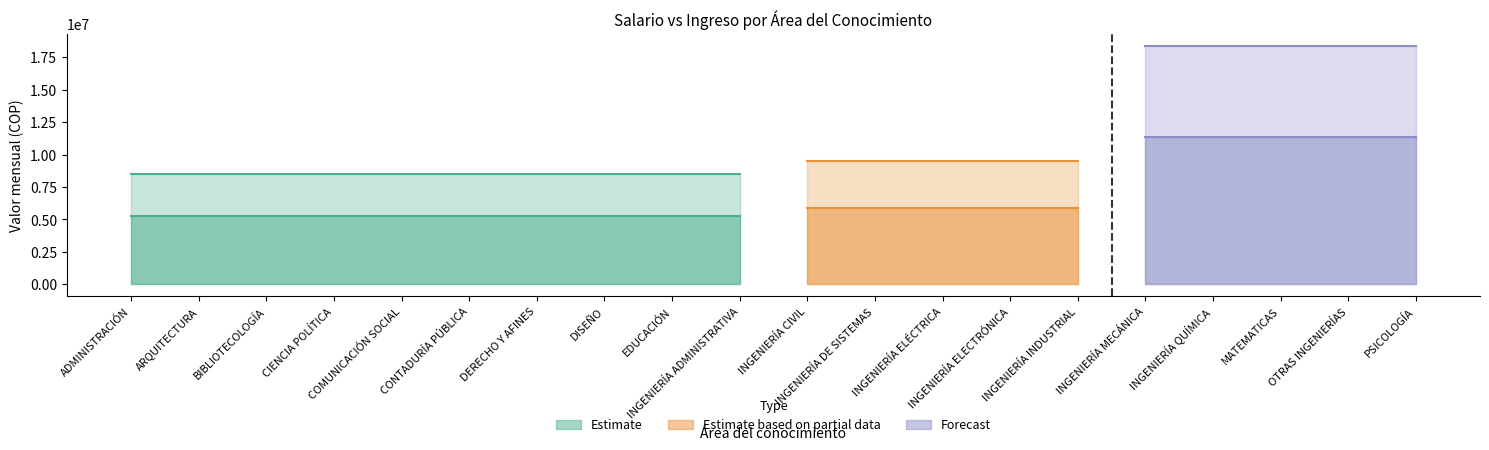

Is it true that Salario Mensual Vigente equals 5273758 at COMUNICACIÓN SOCIAL?

True